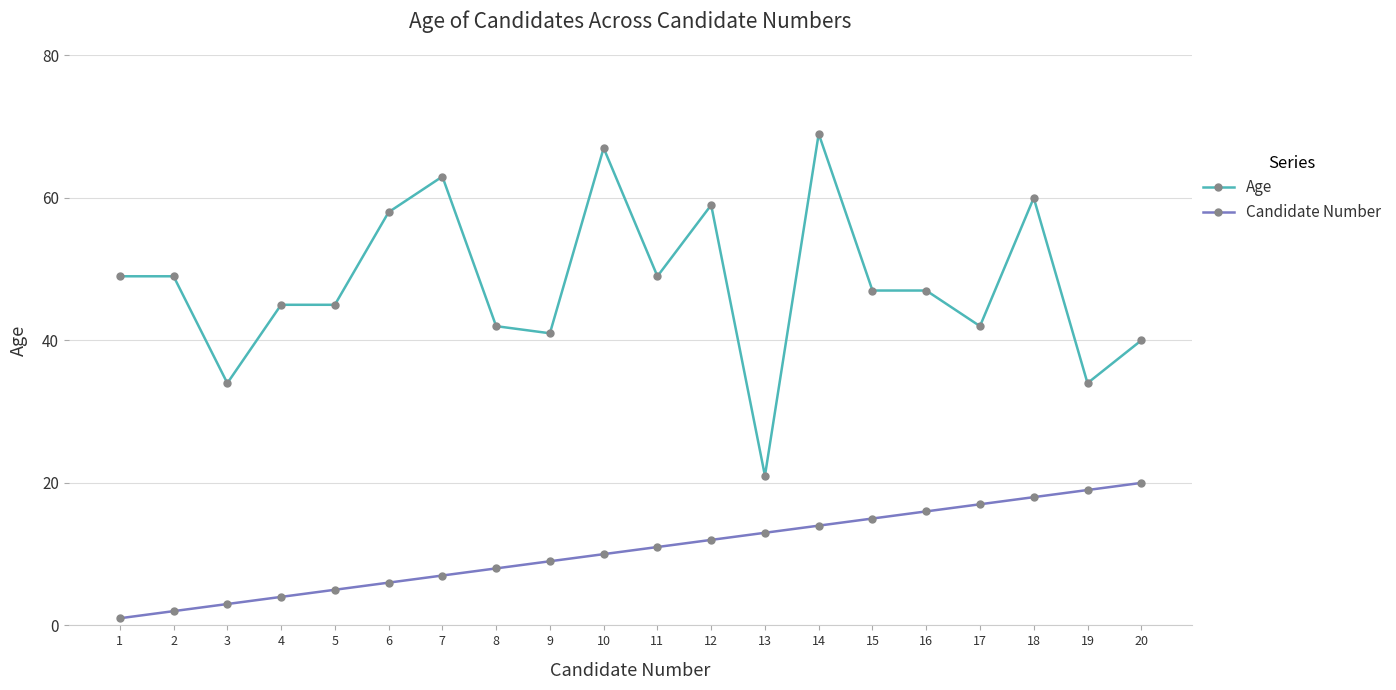

True or false: Candidate Number and Age intersect in this chart.

False